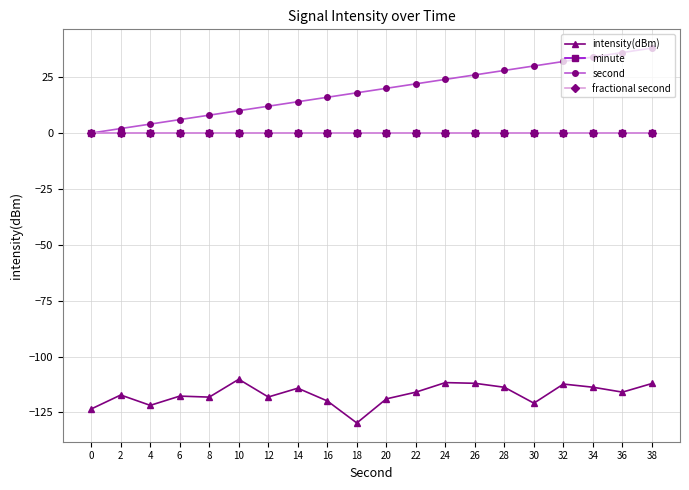

How many values in second are above zero?

19